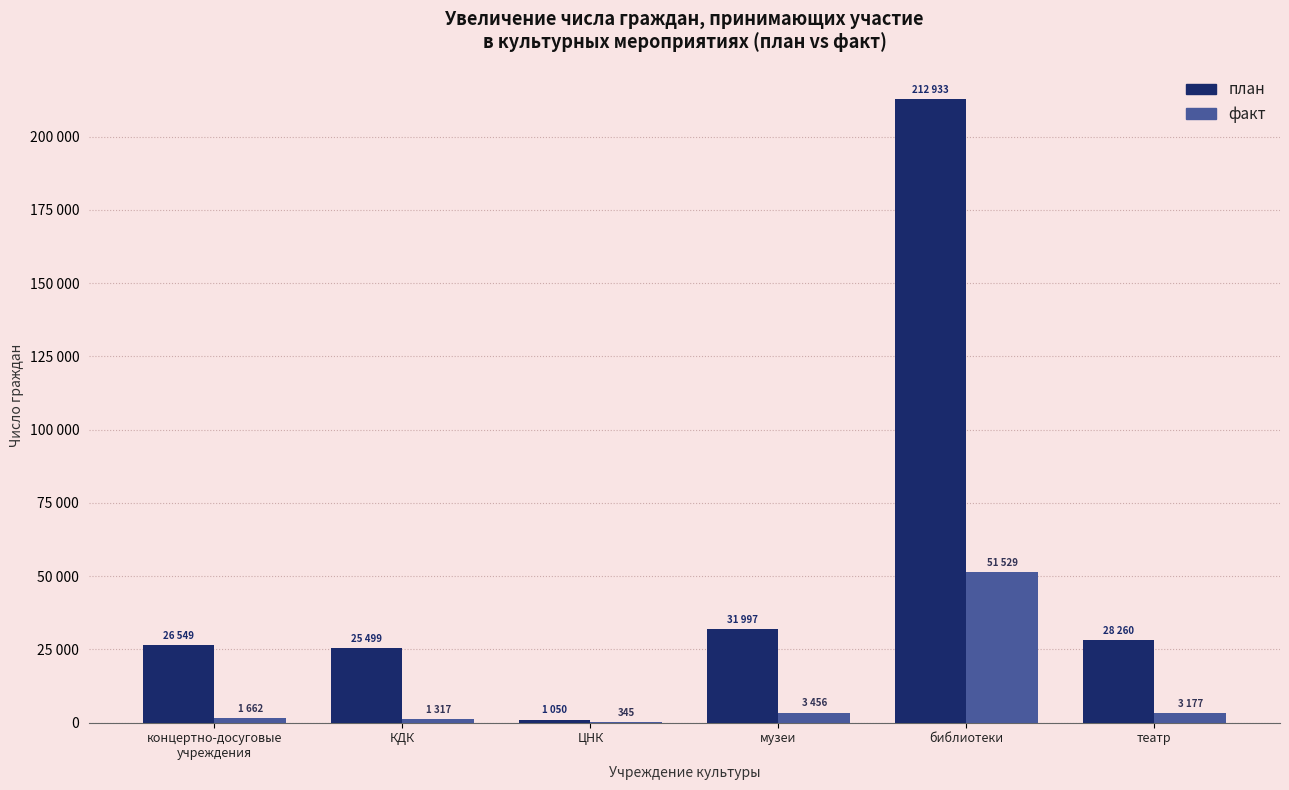

What is the average value of the факт series?

10248